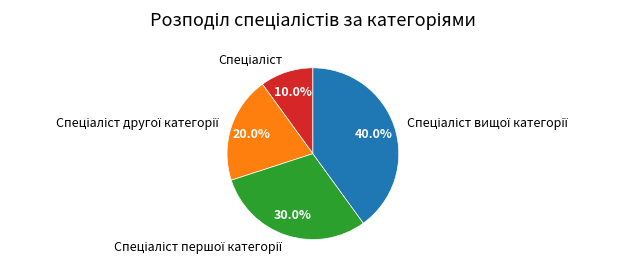

Count the number of slices in the pie.

4